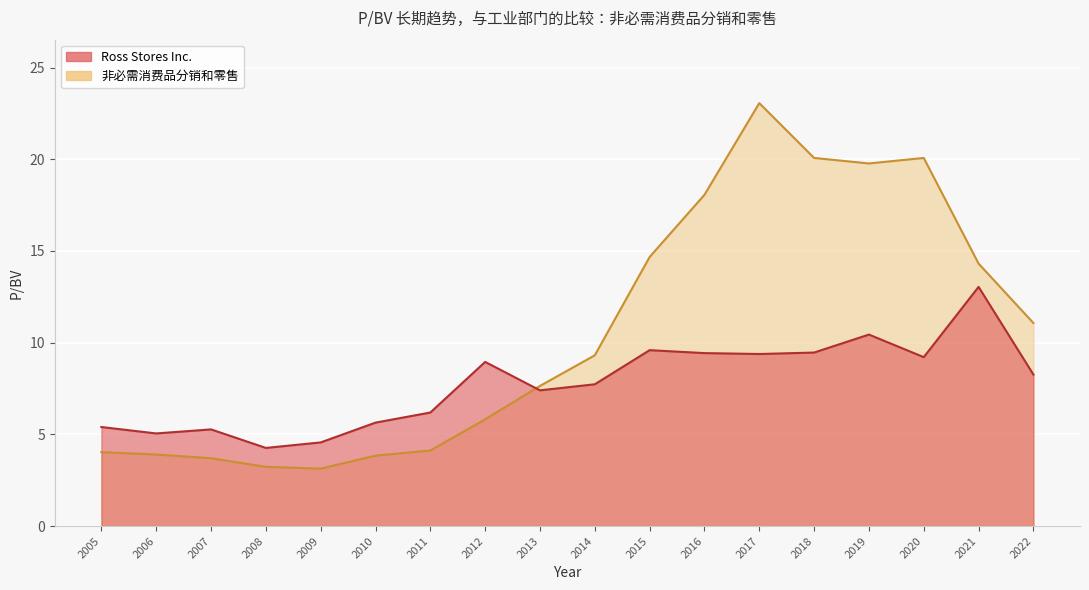

The value of 非必需消费品分销和零售 at 2007 is 1.5. True or false?

False